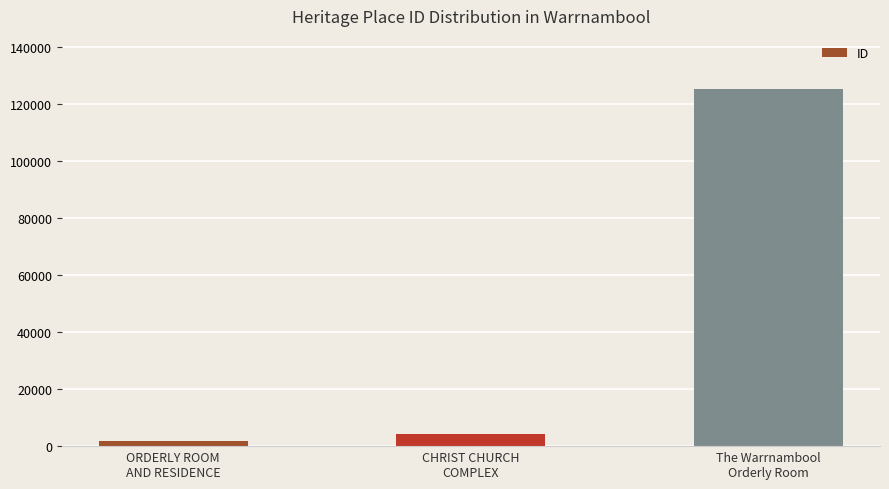

What is the difference between the values at ORDERLY ROOM
AND RESIDENCE and The Warrnambool
Orderly Room?

123604